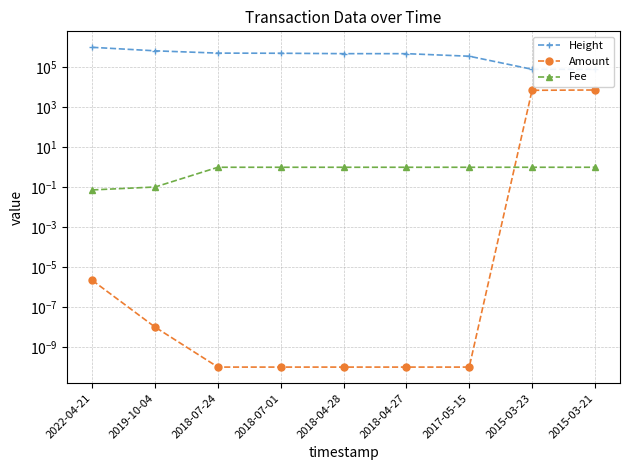

Reading left to right, transcribe all the data shown in this chart.

Height: 1005560.0	671802.0	515721.0	507453.0	484500.0	484236.0	360312.0	80065.0	79531.0
Amount: 0.0	0.0	0.0	0.0	0.0	0.0	0.0	7107.0	7359.0
Fee: 0.1	0.1	1.0	1.0	1.0	1.0	1.0	1.0	1.0